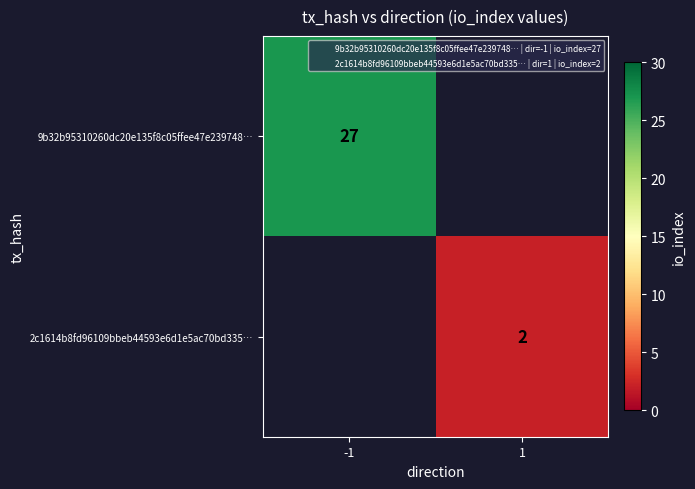

How many positive values does the 9b32b95310260dc20e135f8c05ffee47e239748… series have?

1